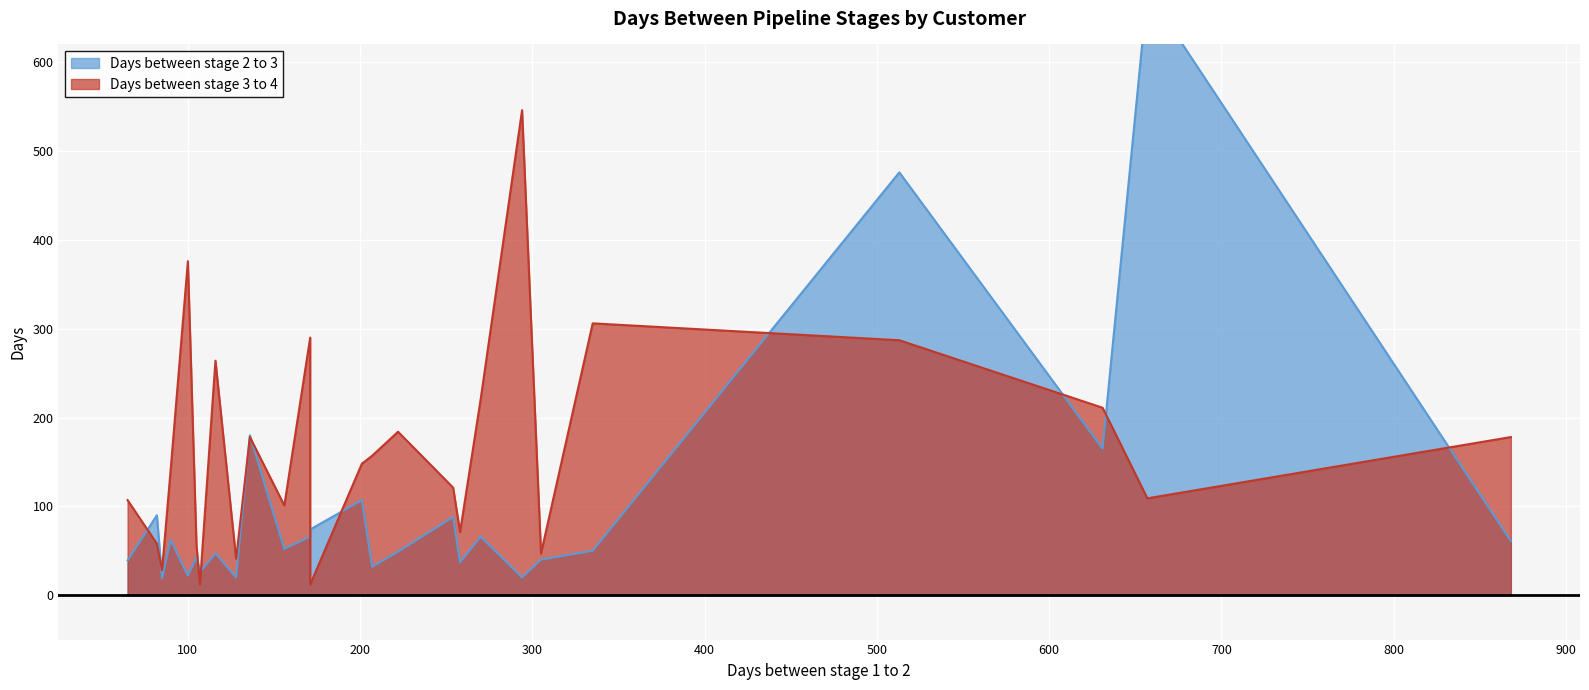

What is the value of the Days between stage 3 to 4 point at the 13th from the left?

148